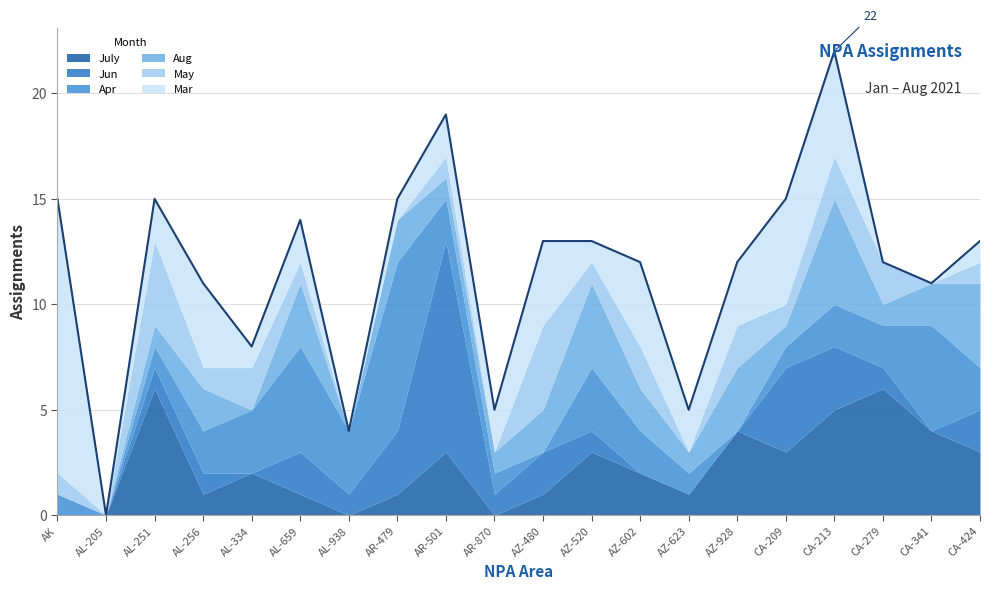

What is the sum of the Jun values at AL-334 and CA-279?

1